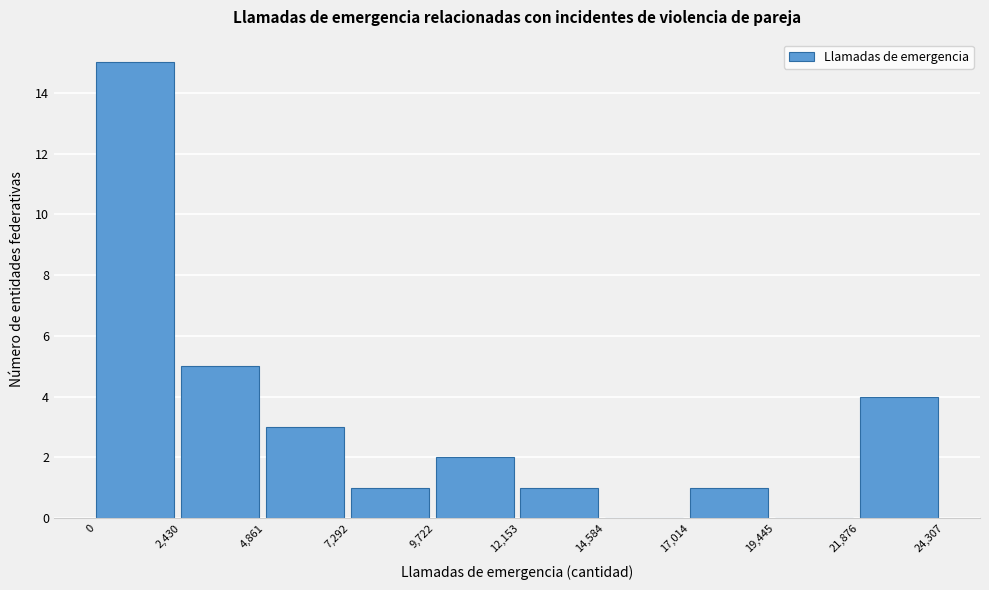

Reading left to right, transcribe this chart: for each bar, give the range it covers on the x-axis and its height. The values are not printed on the chart, so give them approximately, as read against the axis.

0 to 2,430: 15
2,430 to 4,861: 5
4,861 to 7,292: 3
7,292 to 9,722: 1
9,722 to 12,153: 2
12,153 to 14,584: 1
14,584 to 17,014: 0
17,014 to 19,445: 1
19,445 to 21,876: 0
21,876 to 24,307: 4